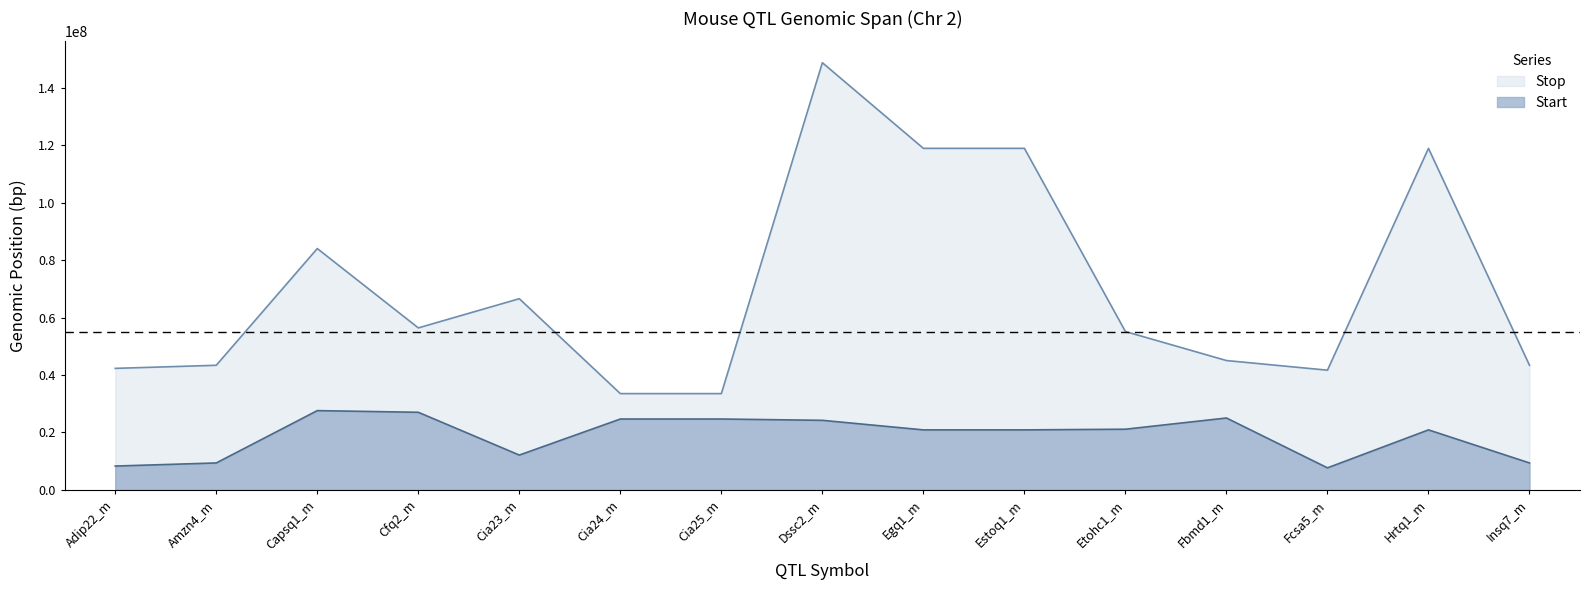

Reading left to right, list all the values displayed in this chart.

Start: Adip22_m=8308051	Amzn4_m=9384446	Capsq1_m=27602060	Cfq2_m=27022642	Cia23_m=12129537	Cia24_m=24679115	Cia25_m=24679115	Dssc2_m=24224632	Egq1_m=20897778	Estoq1_m=20897778	Etohc1_m=21129725	Fbmd1_m=25034492	Fcsa5_m=7679115	Hrtq1_m=20897778	Insq7_m=9384446
Stop: Adip22_m=42308240	Amzn4_m=43384575	Capsq1_m=84013384	Cfq2_m=56396228	Cia23_m=66556453	Cia24_m=33523172	Cia25_m=33523172	Dssc2_m=148700377	Egq1_m=118894840	Estoq1_m=118894840	Etohc1_m=55129871	Fbmd1_m=45034492	Fcsa5_m=41679261	Hrtq1_m=118894840	Insq7_m=43384575